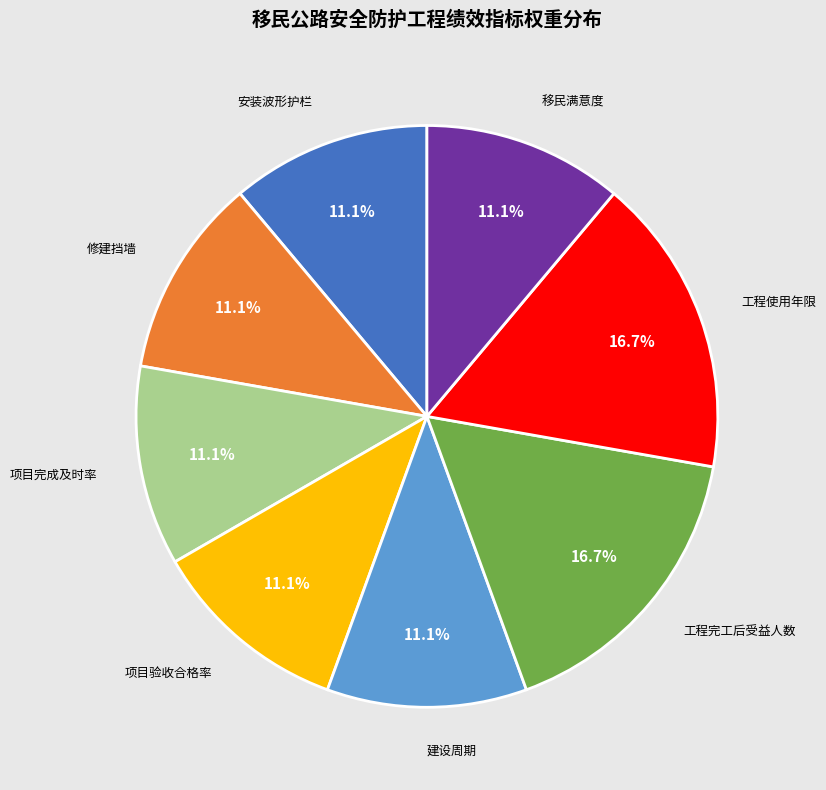

How many segments does this pie chart have?

8